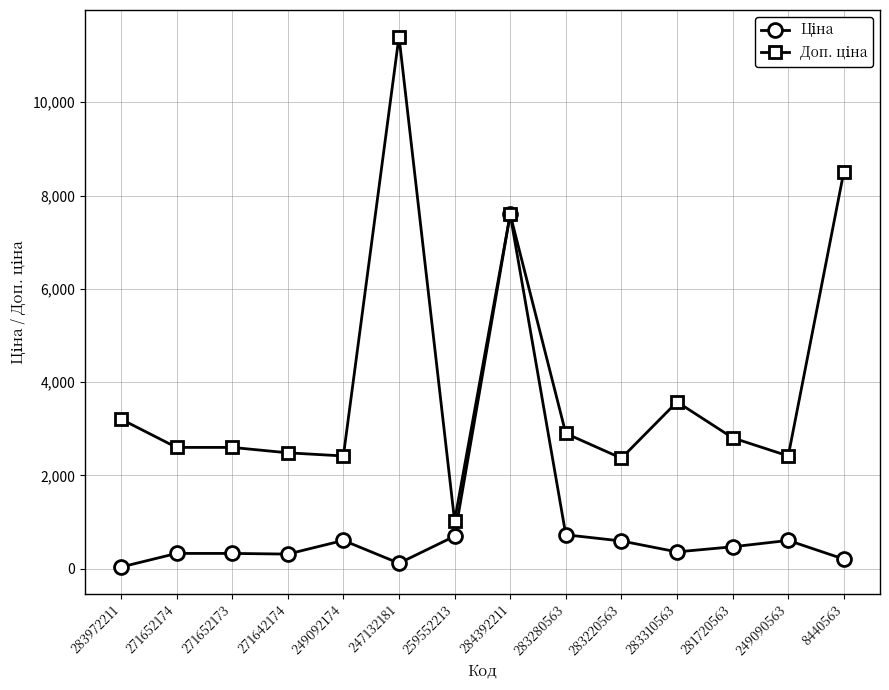

What is the total value across all series at 271642174?

2792.7